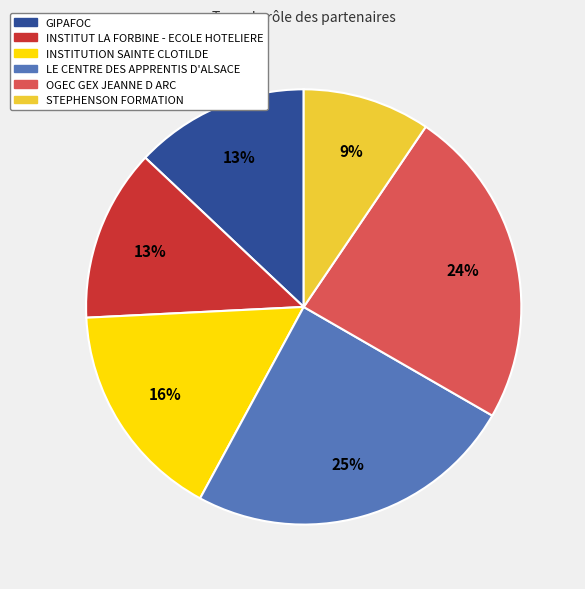

To the nearest percent, what is the average slice percentage?

17%